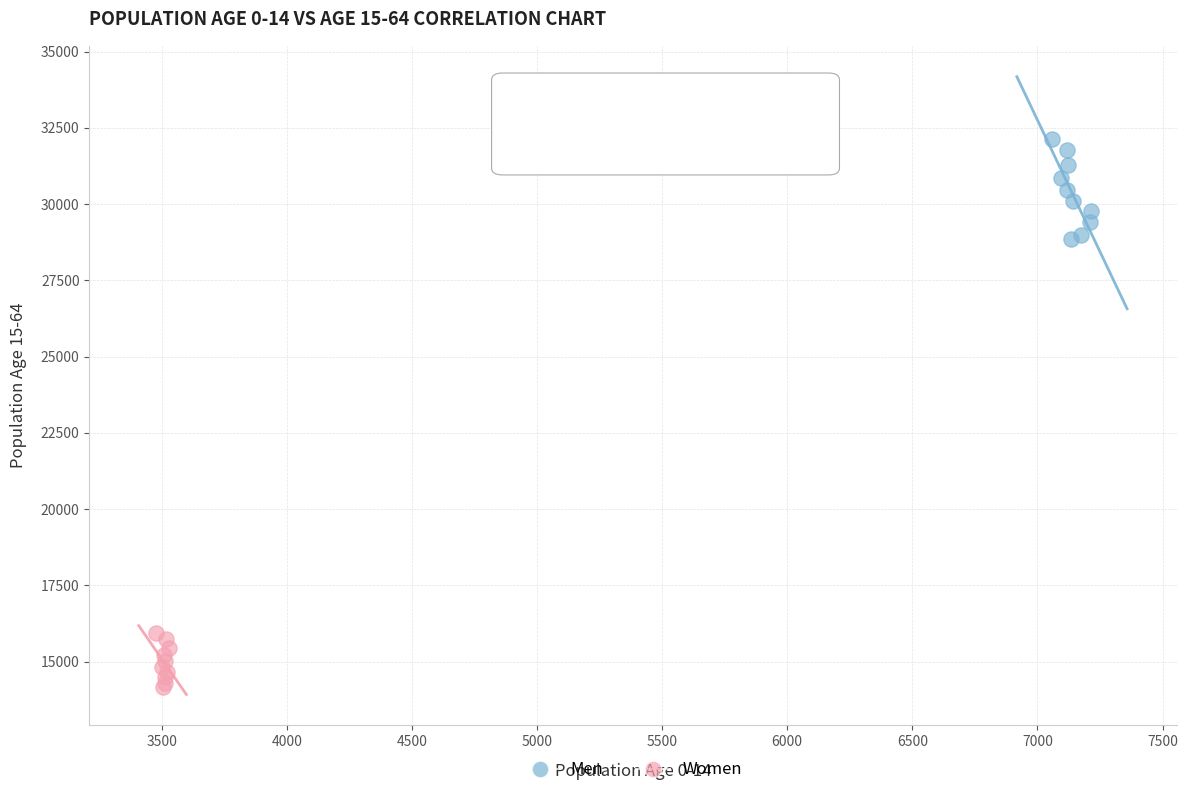

Which series has the largest Y range (max minus min)?

Men